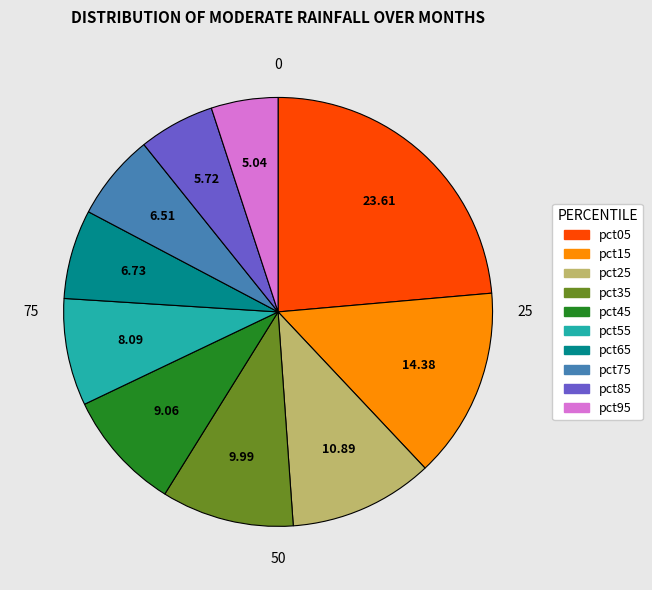

Which category has the smallest portion of the pie?

pct95